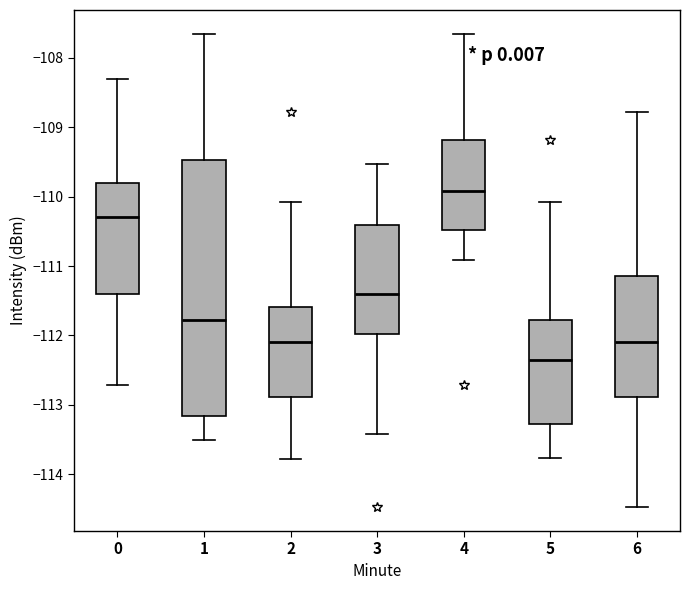

Comparing the boxes themselves (not the whiskers), which one is the tallest?

1